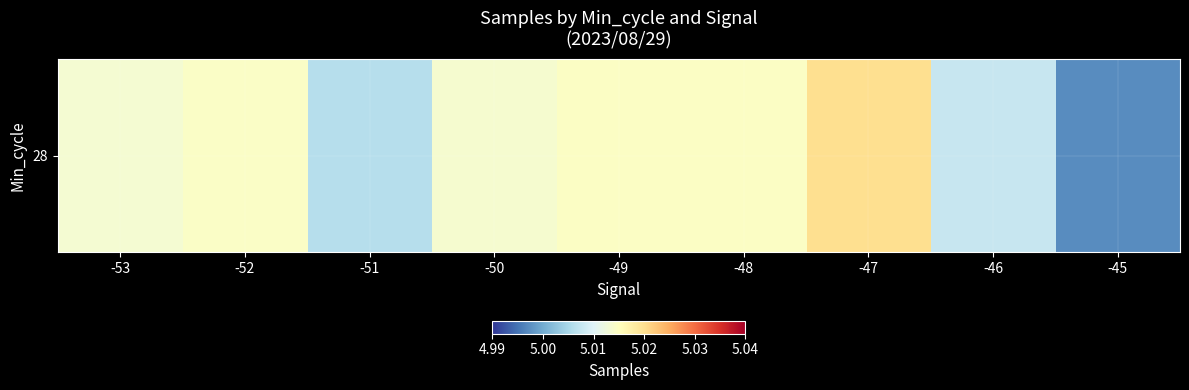

What is the sum of the values at -50 and -45?

10010531.4